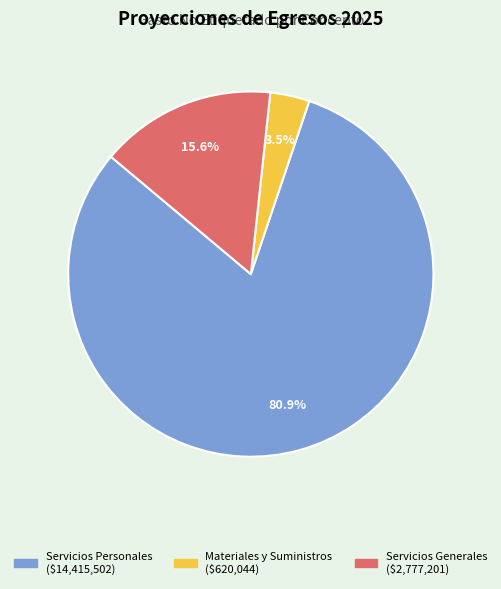

To the nearest percent, what is the difference between the largest and smallest slice percentages?

77%